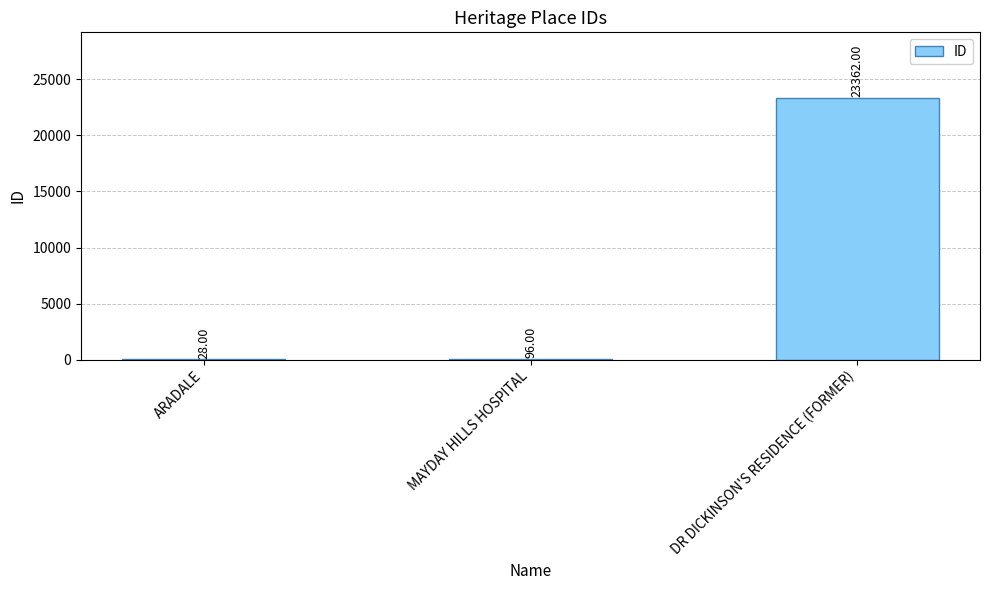

What is the approximate value at DR DICKINSON'S RESIDENCE (FORMER), to the nearest 10?

23360